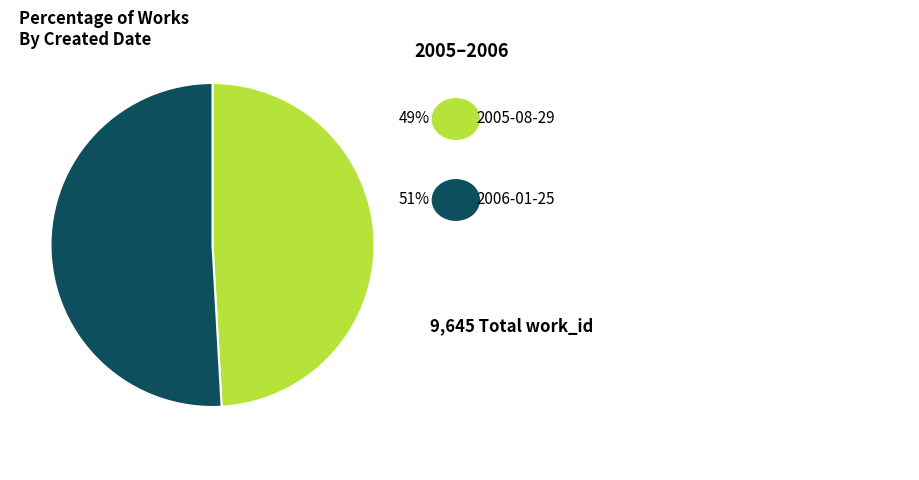

Is there a majority slice in this chart?

Yes